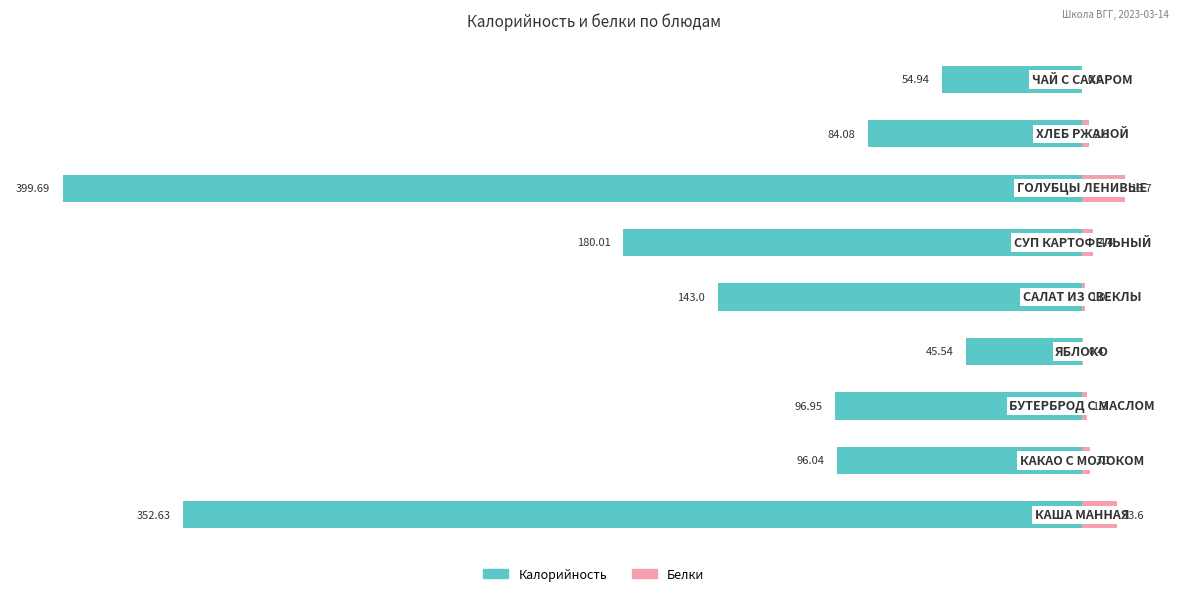

What is the highest value of the Калорийность series?

-45.5